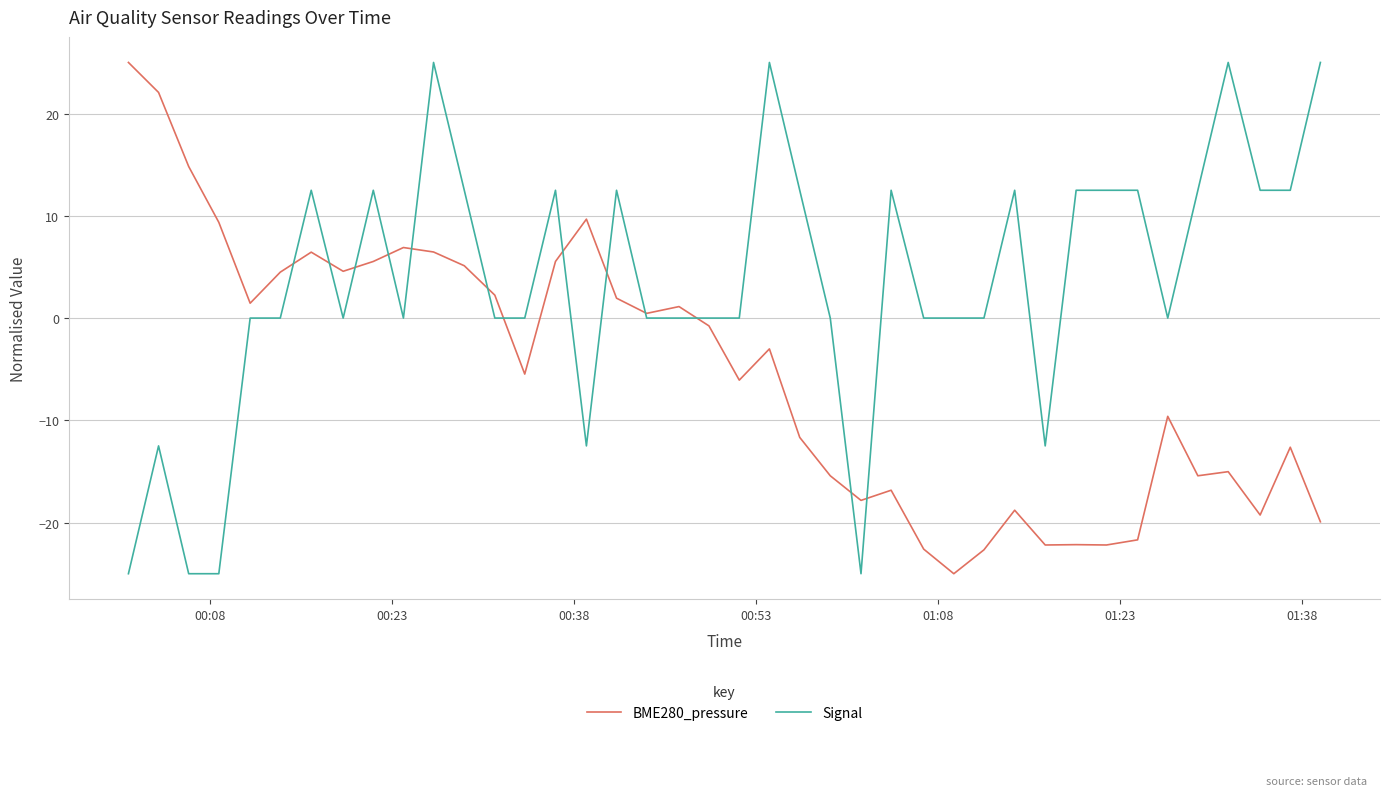

True or false: Signal and BME280_pressure cross at least once.

True